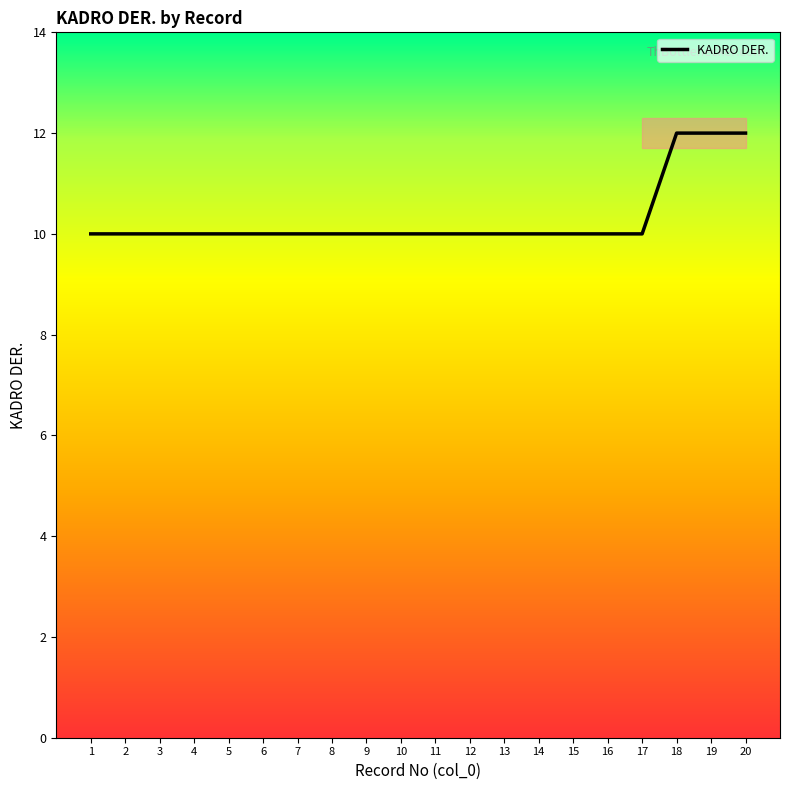

How many lines are shown in the chart?

1